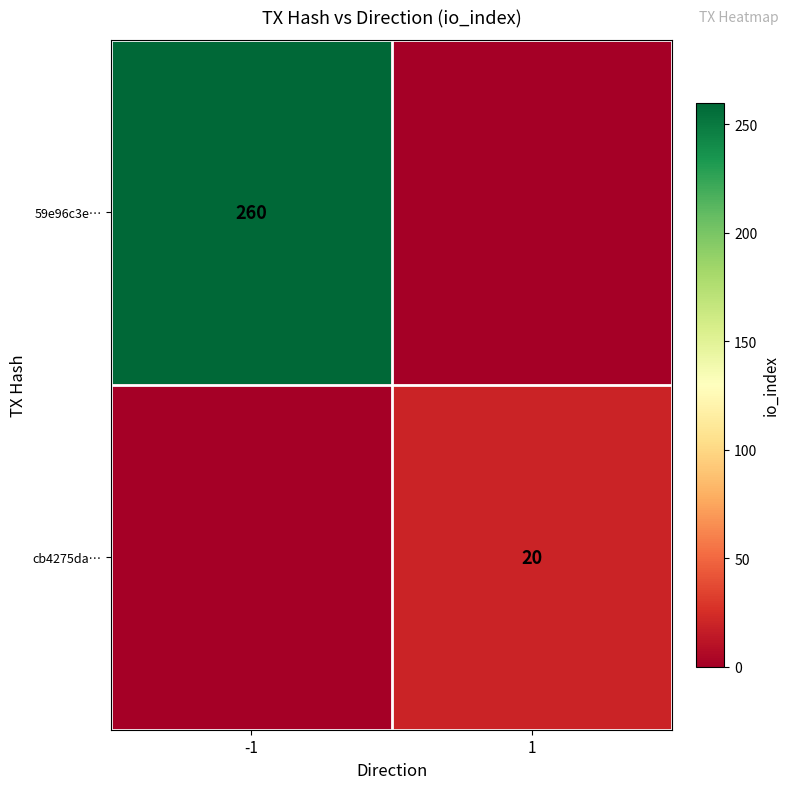

True or false: 59e96c3e… has a value of 400 at -1.

False